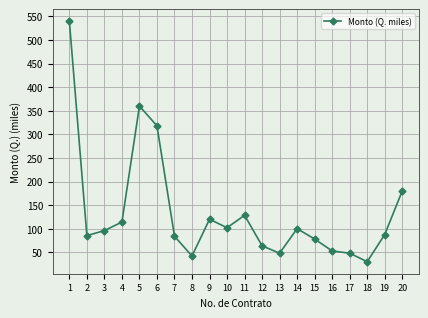

What is the change in value from 2 to 12?

-21.6